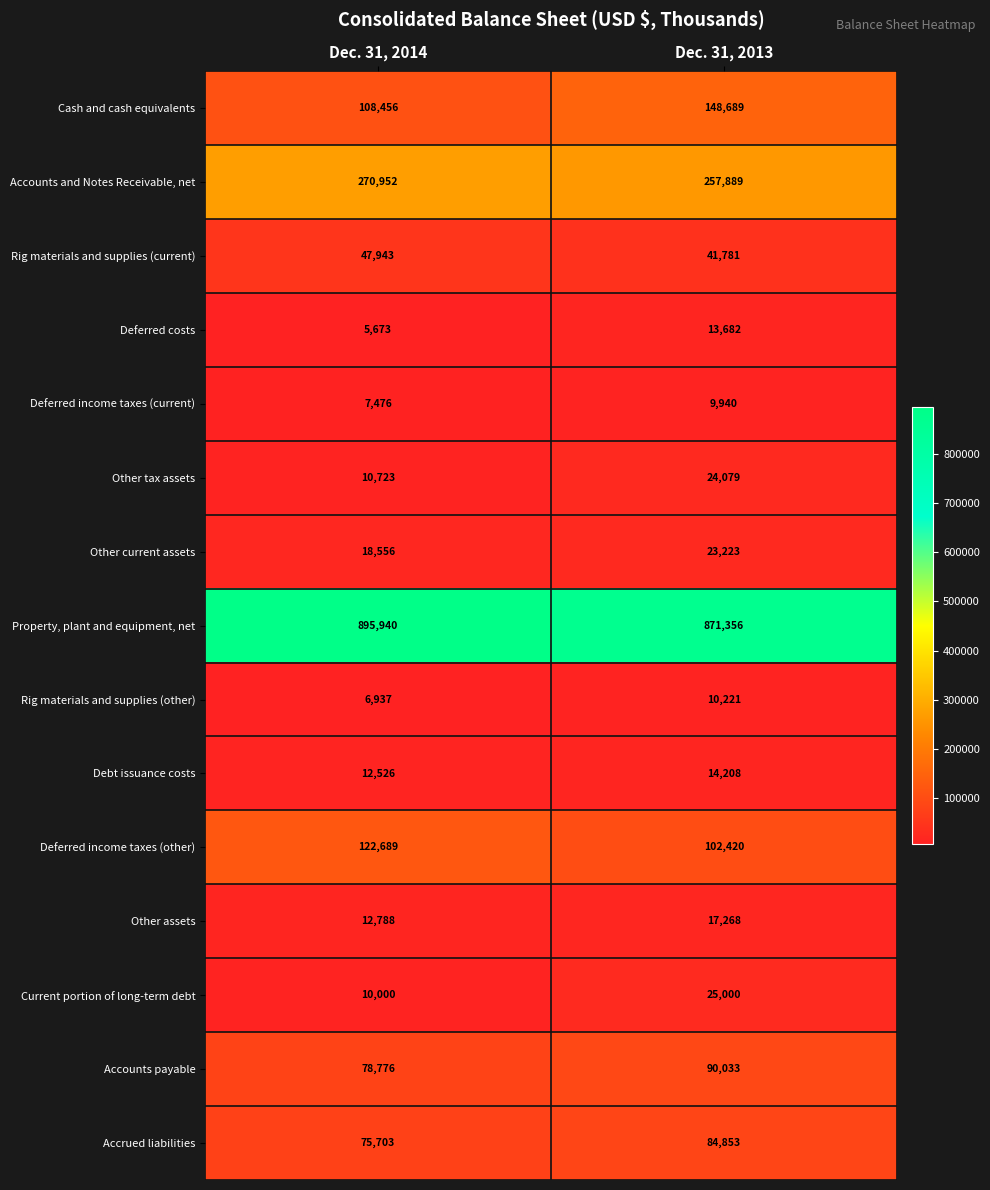

Which series has the largest range (max minus min)?

Cash and cash equivalents